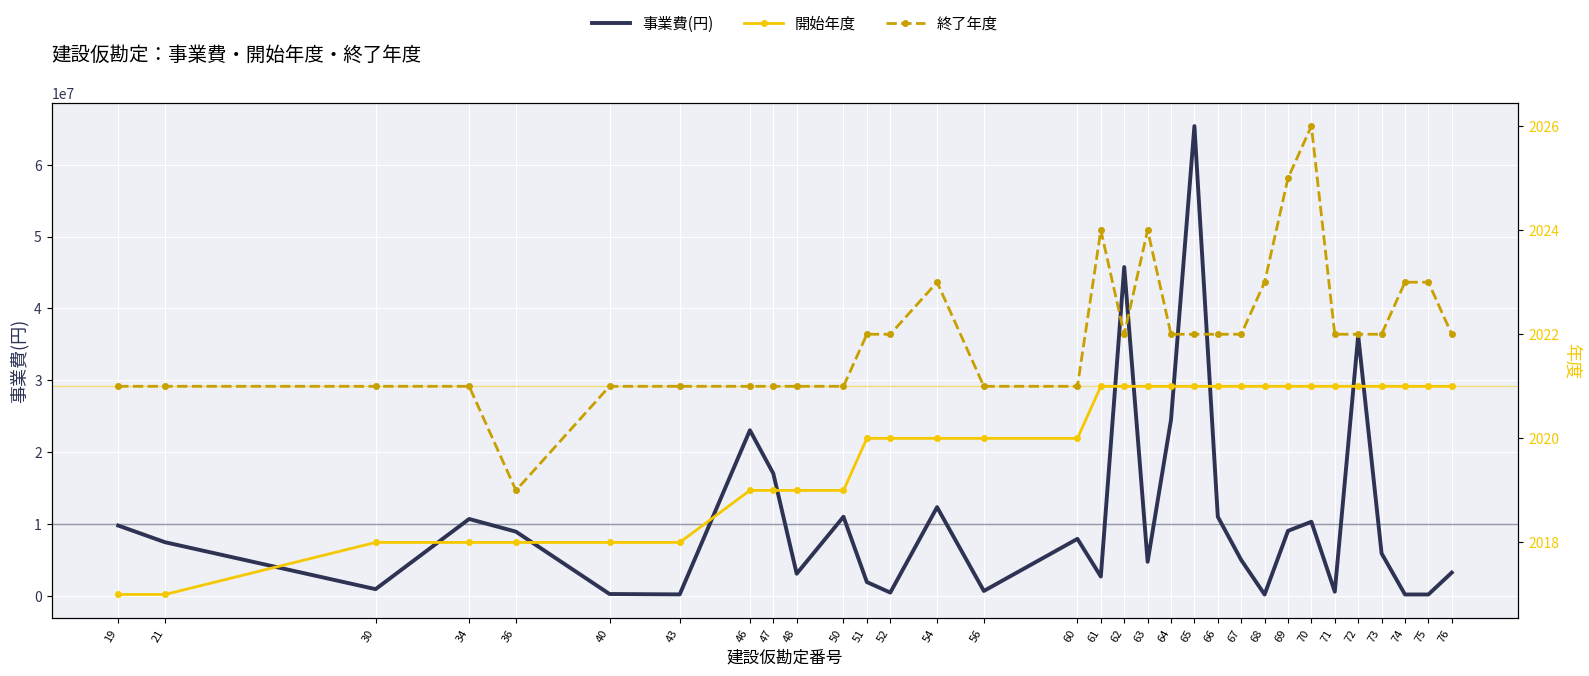

At which category does 事業費(円) reach its first local valley?

30